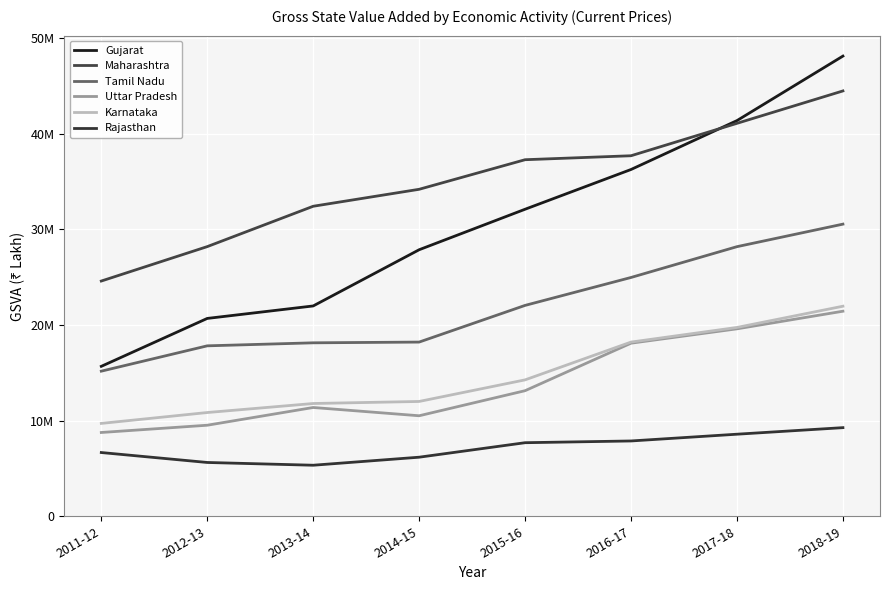

Is it true that Karnataka equals 17002040 at 2013-14?

False